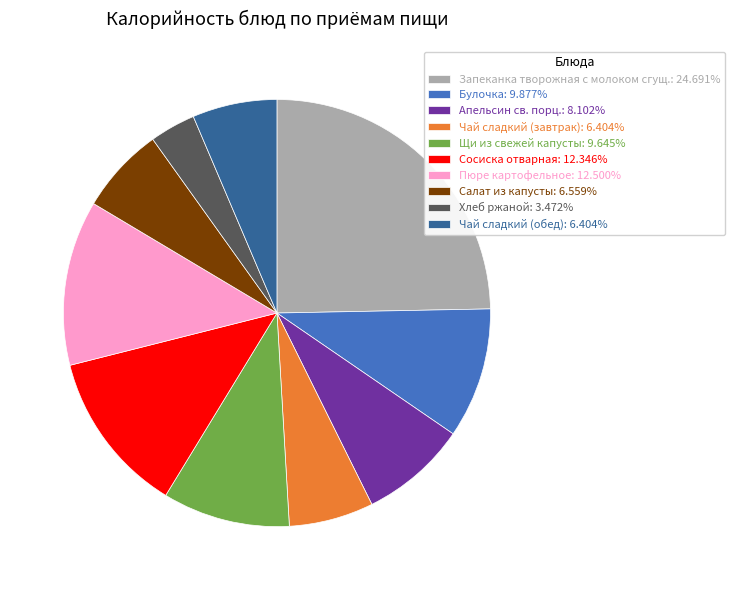

Does Сосиска отварная: 12.346% account for over 50% of the chart?

No